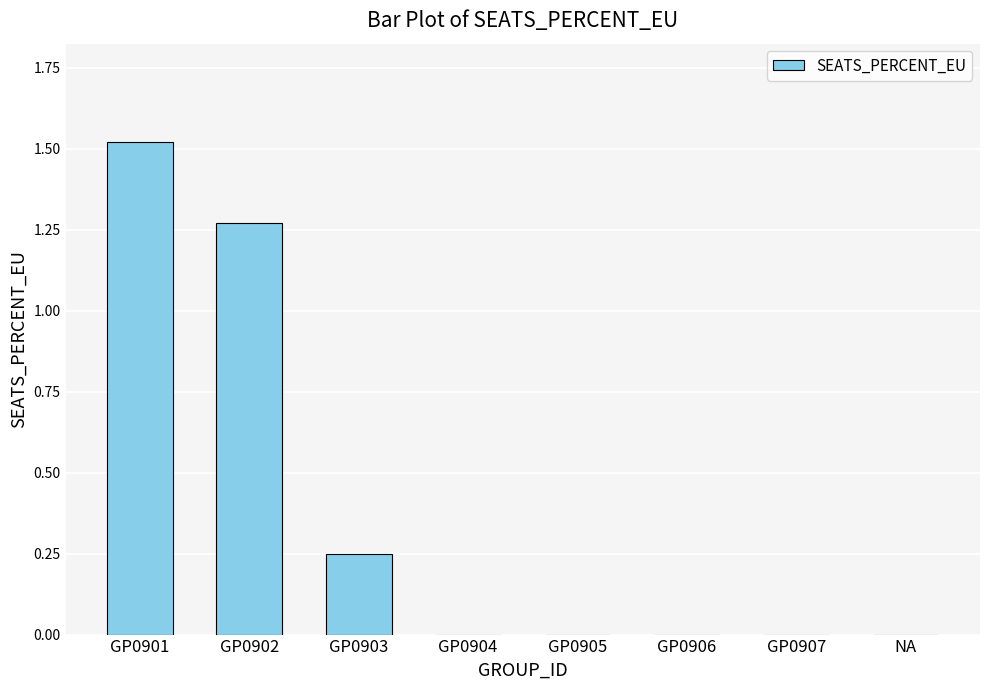

What is the sum of all values?

3.0